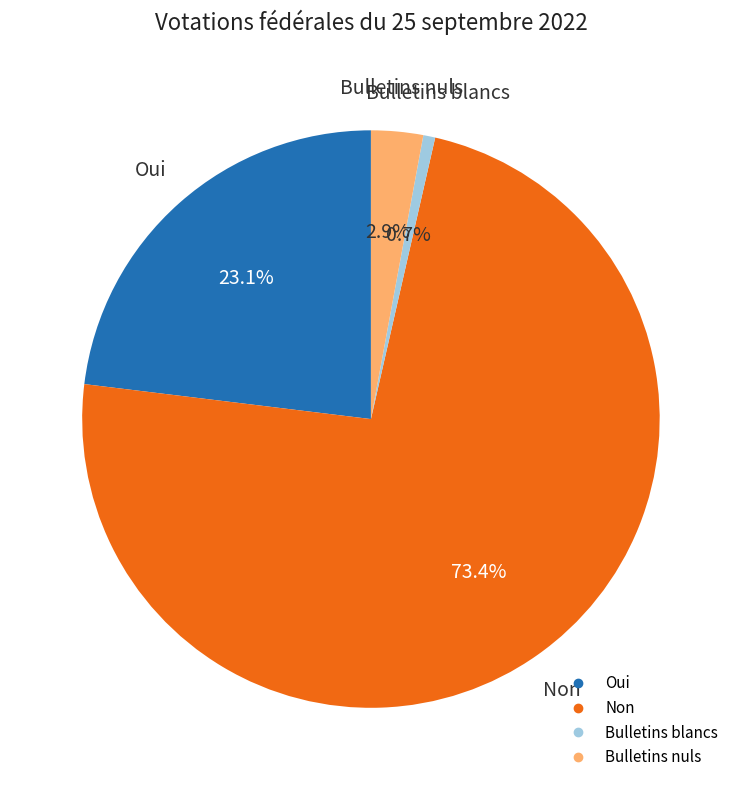

Rank the categories by value from lowest to highest.

Bulletins blancs, Bulletins nuls, Oui, Non